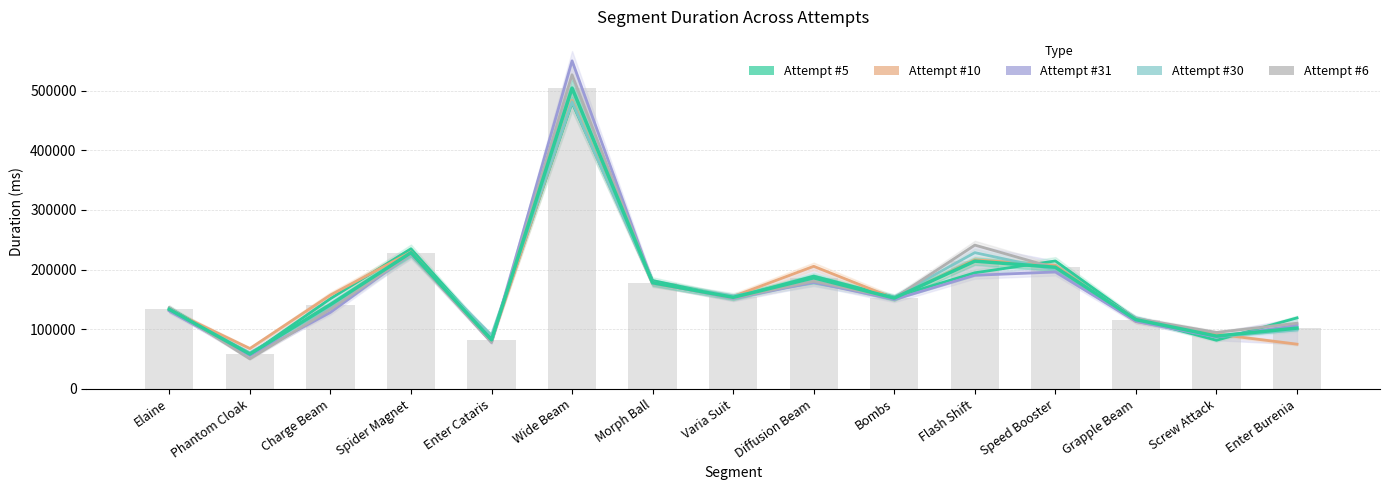

What is the difference between the maximum and minimum values in the Attempt #30 series?

420913.0